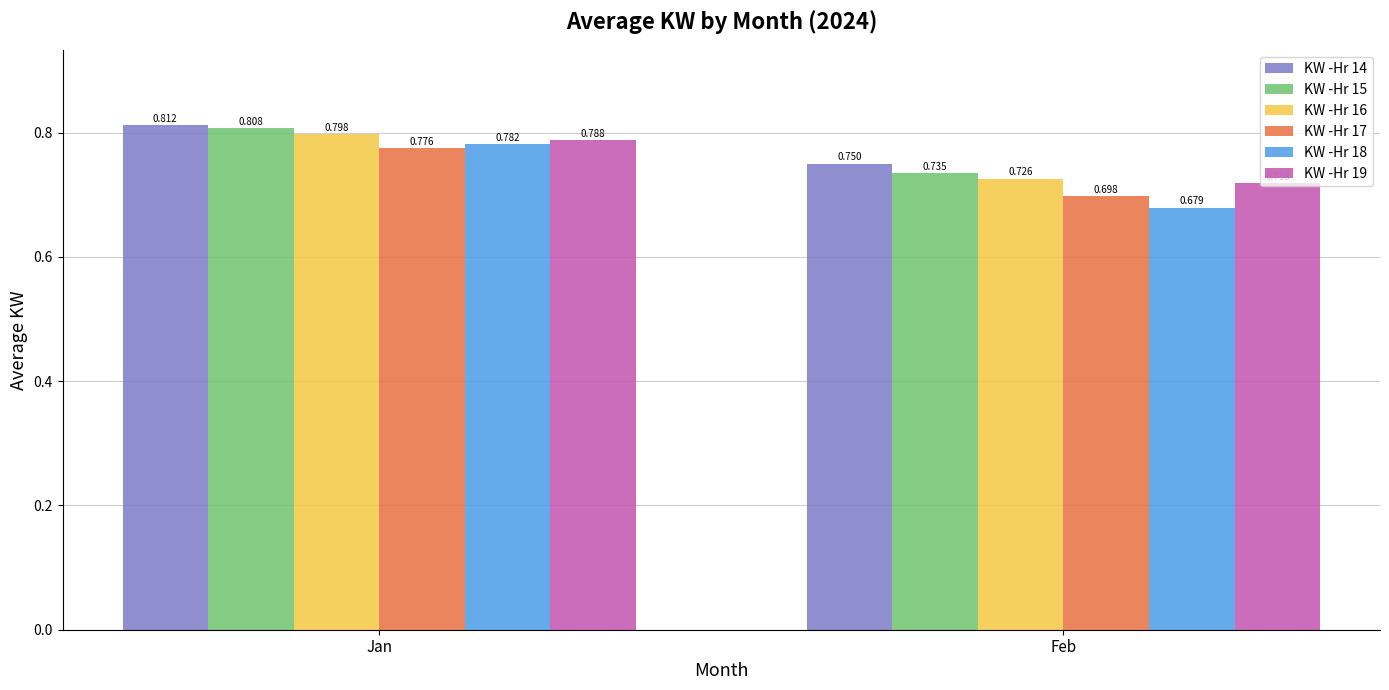

Which category has the lowest value in the KW -Hr 18 series?

Feb